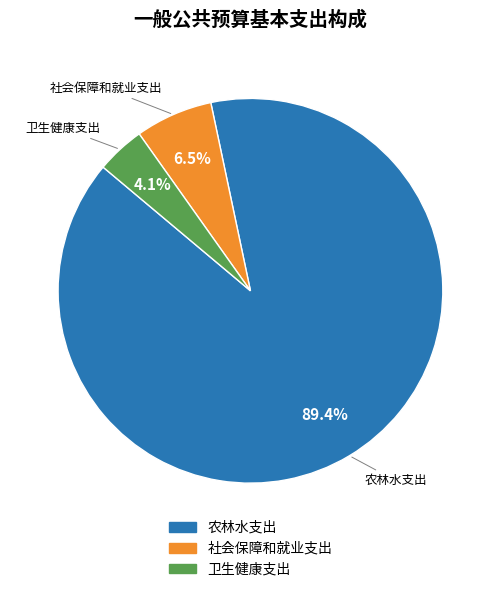

Is the sum of 农林水支出 and 社会保障和就业支出 greater than half?

Yes